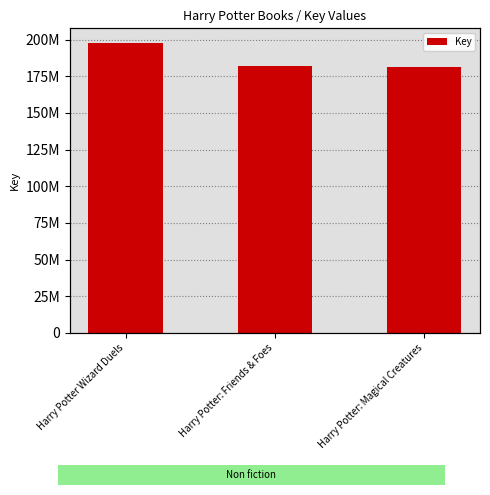

List the labels in order of value, largest first.

Harry Potter Wizard Duels, Harry Potter: Friends & Foes, Harry Potter: Magical Creatures